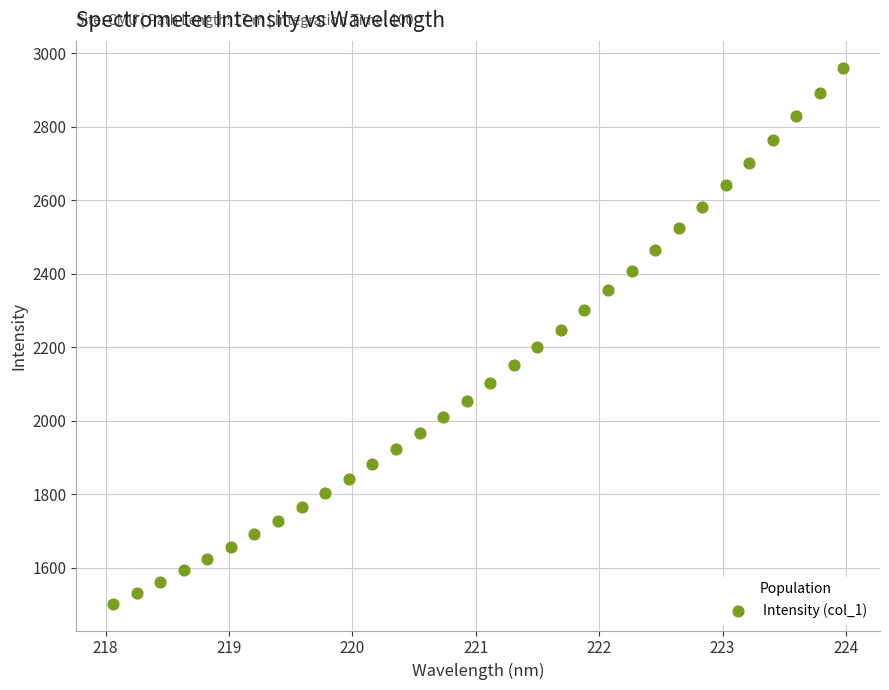

What is the range of Y values (max minus min)?

1458.7